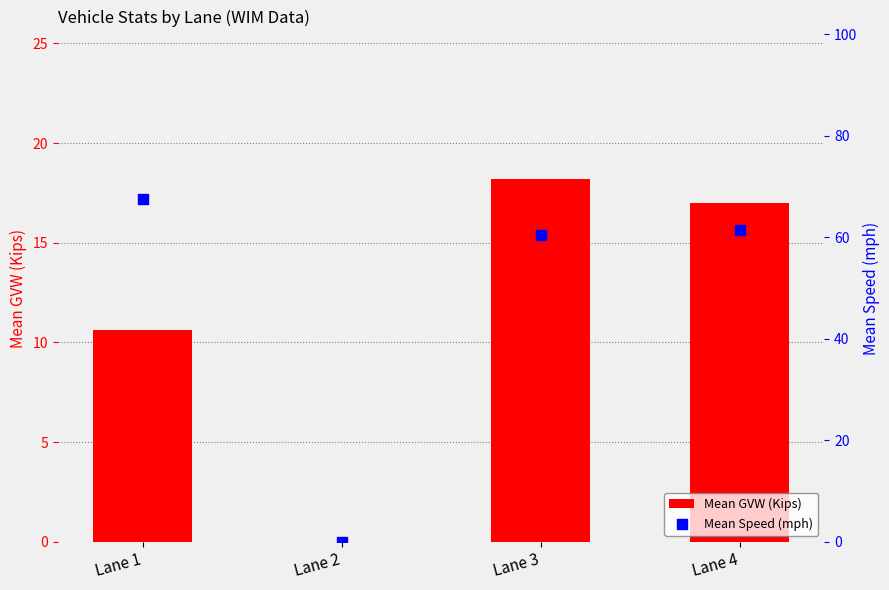

Which series contains the highest Y value?

Mean Speed (mph)